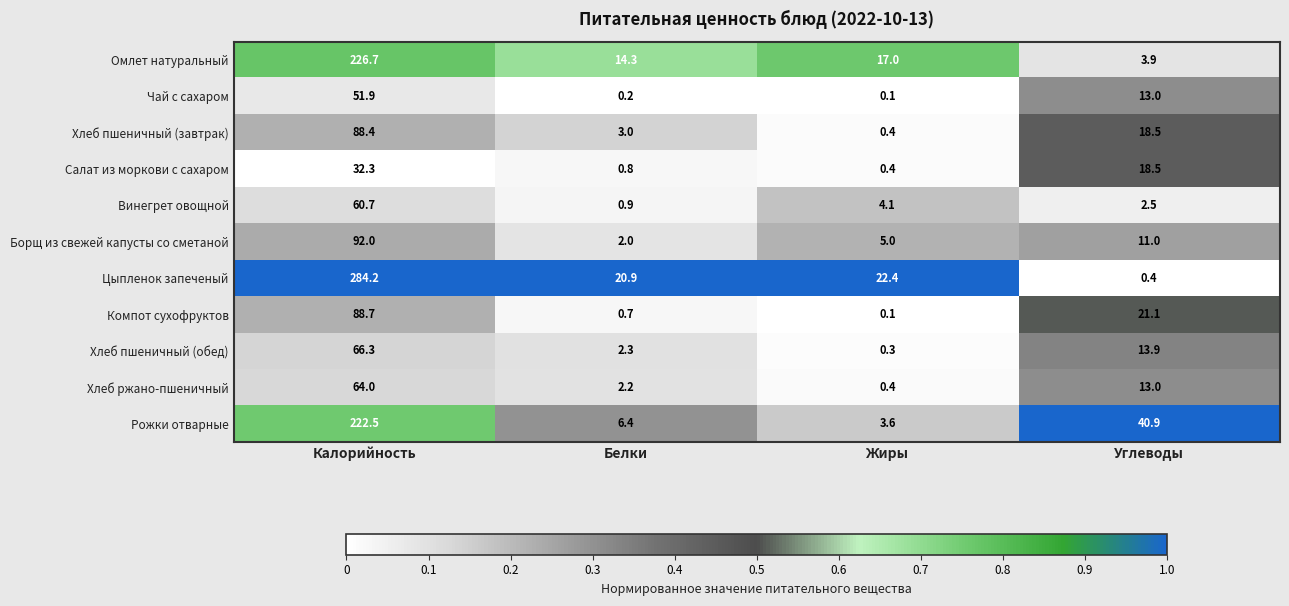

List the labels in order of Цыпленок запеченый value, smallest first.

Углеводы, Белки, Жиры, Калорийность